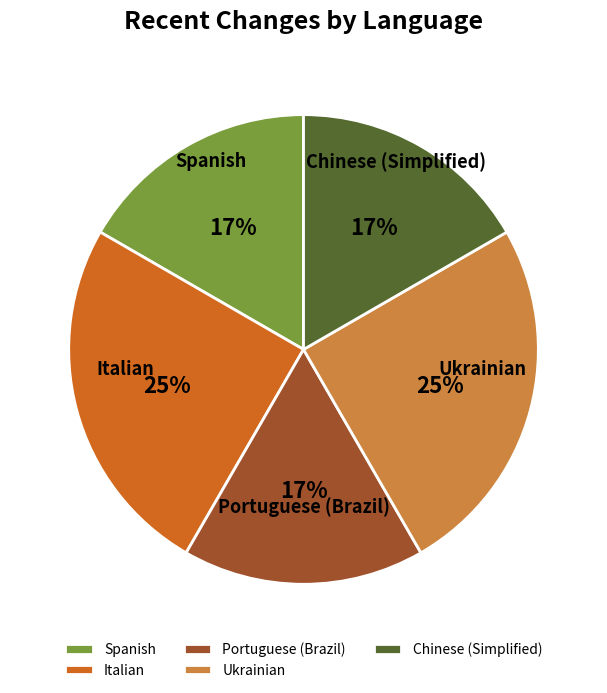

Do Portuguese (Brazil) and Ukrainian together represent more than half of the pie?

No